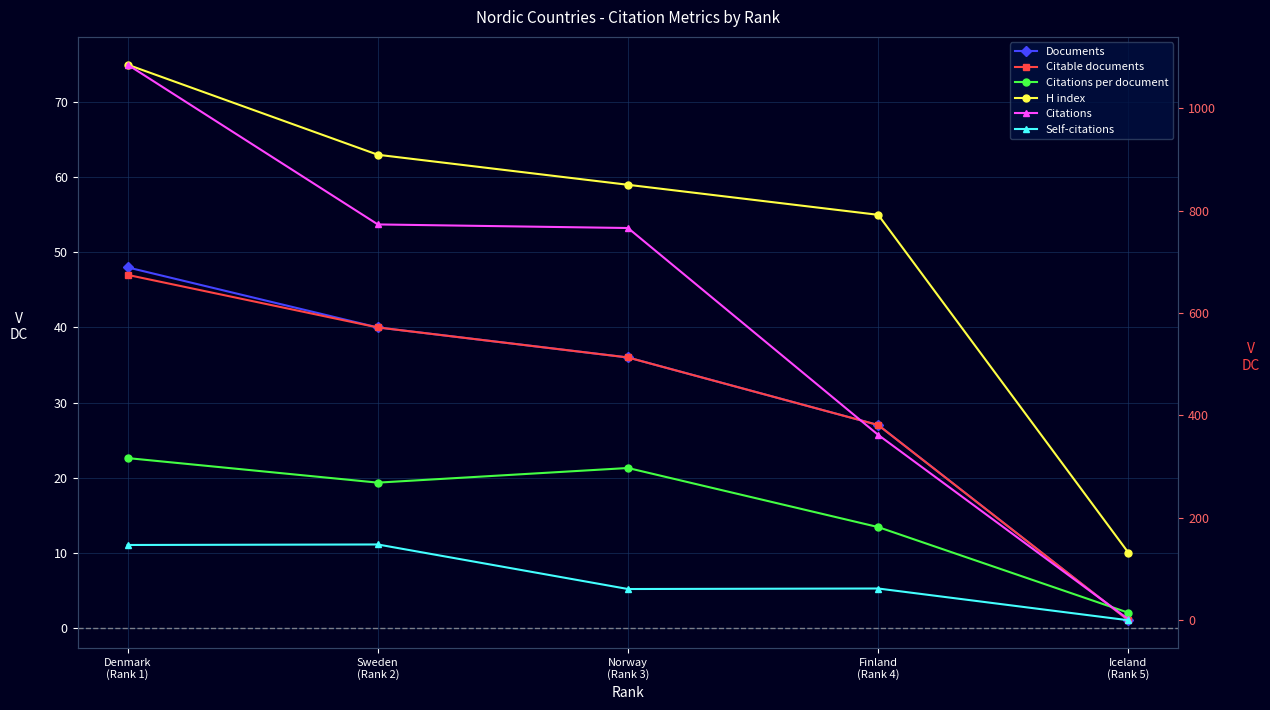

Does the chart display data point markers on the line(s)?

Yes